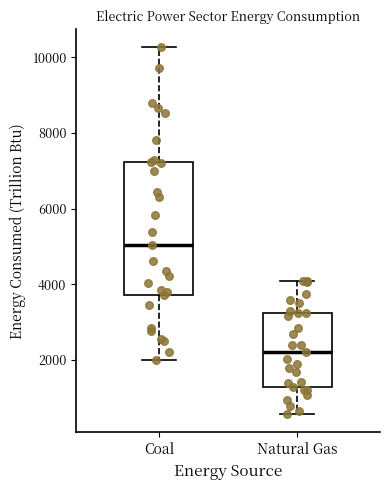

Comparing the boxes themselves (not the whiskers), which one is the tallest?

Coal